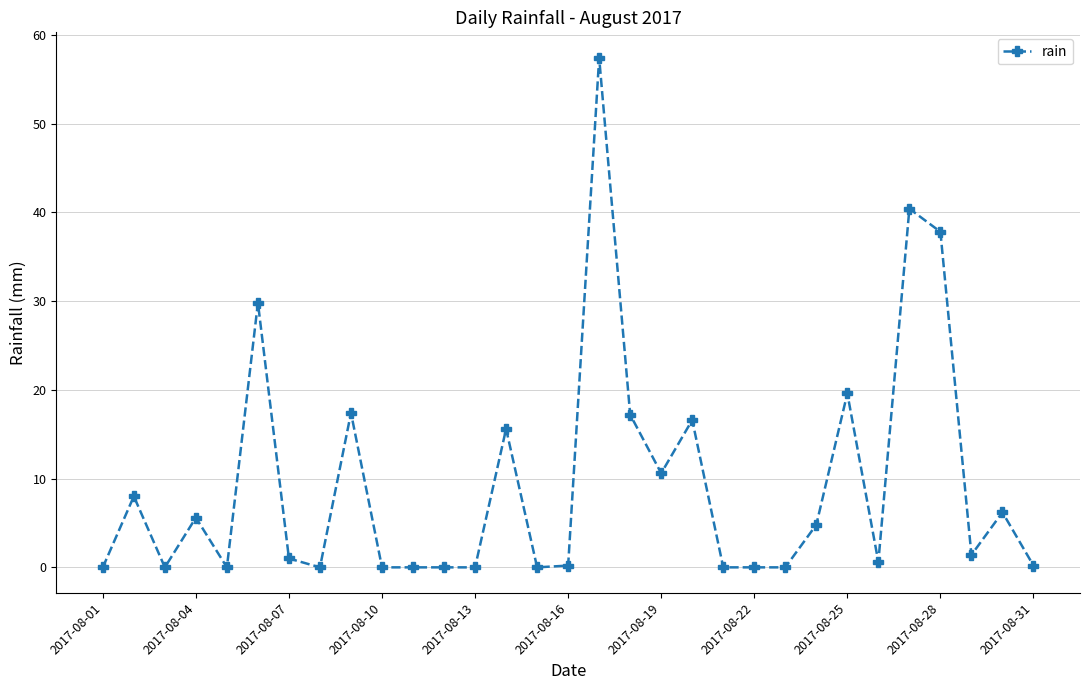

True or false: there are more than 2 points higher than both neighbors.

True